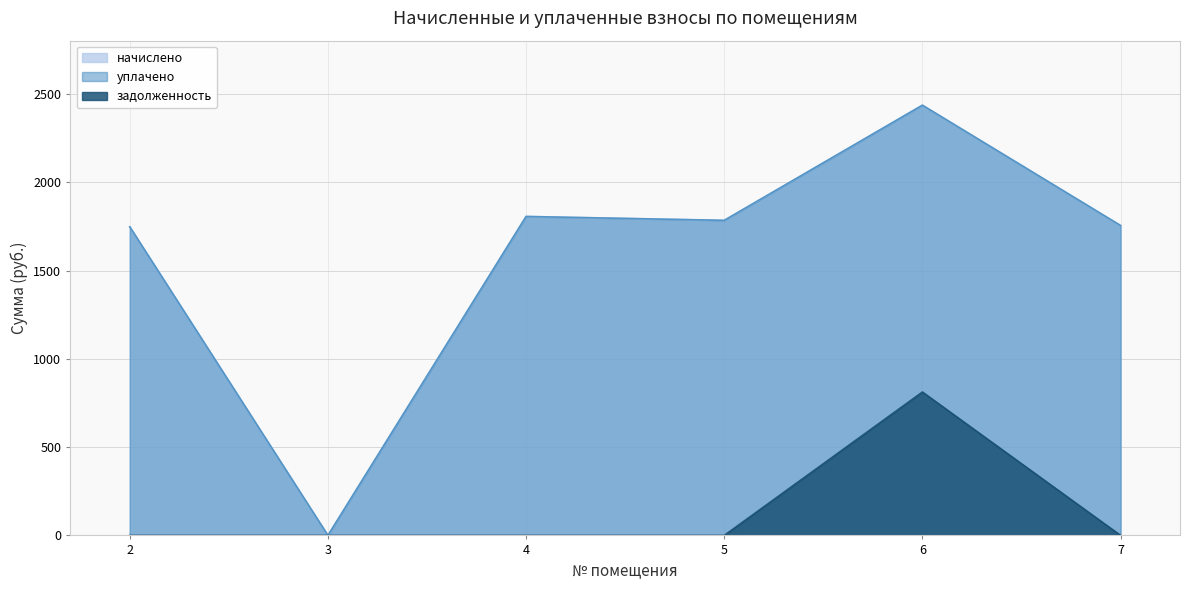

What are all the series names shown in the legend?

начислено, уплачено, задолженность